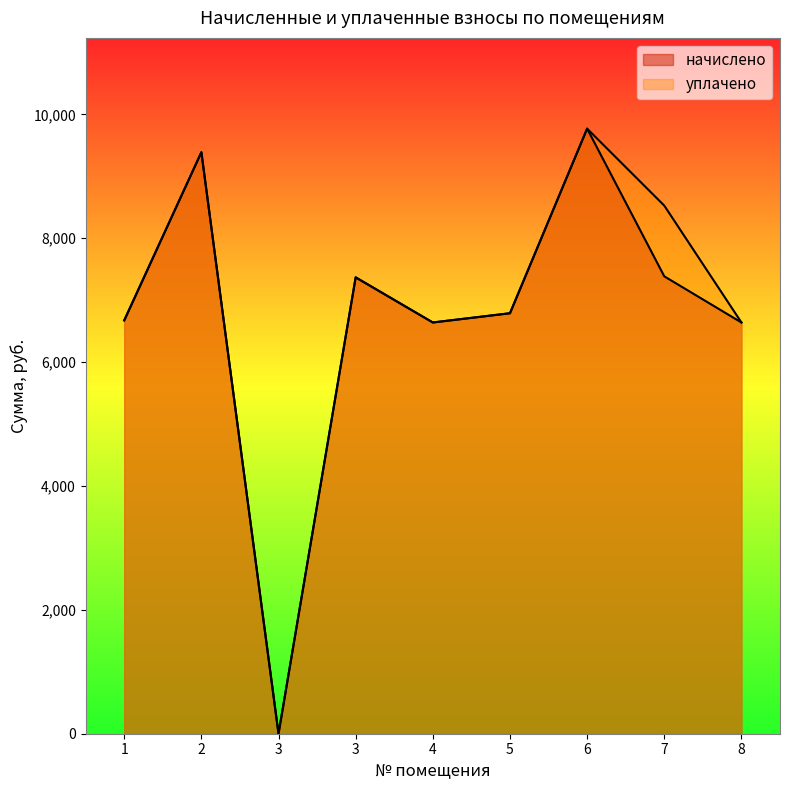

How many lines are shown in the chart?

2